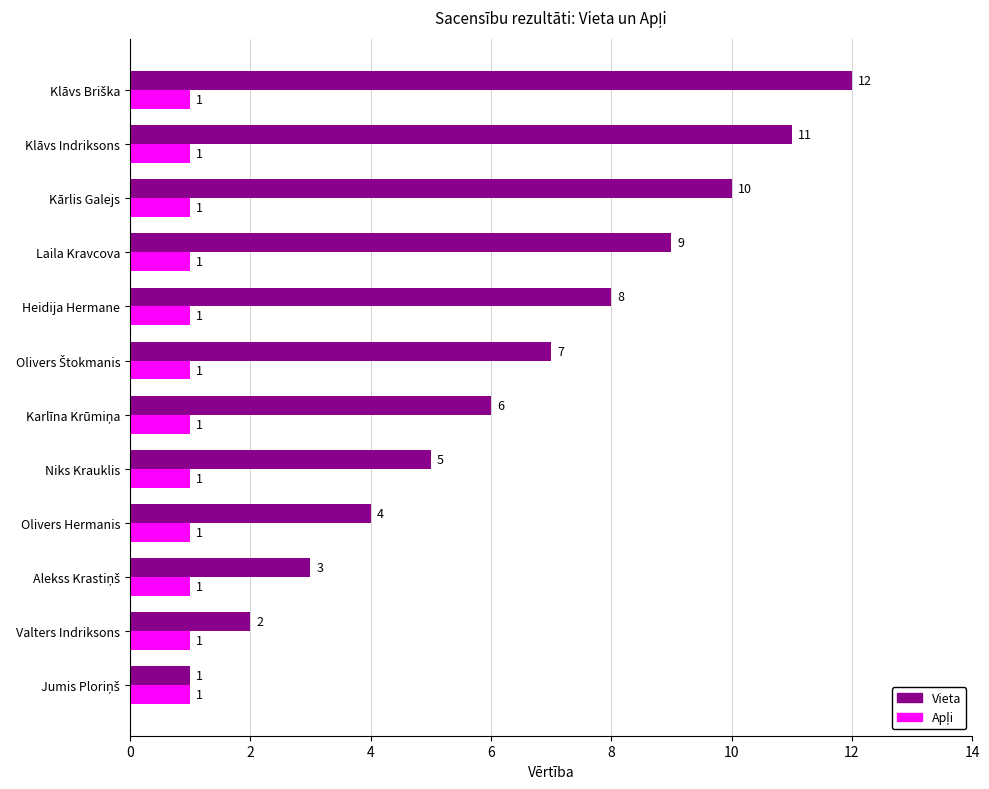

Which series has the largest total across all categories?

Vieta